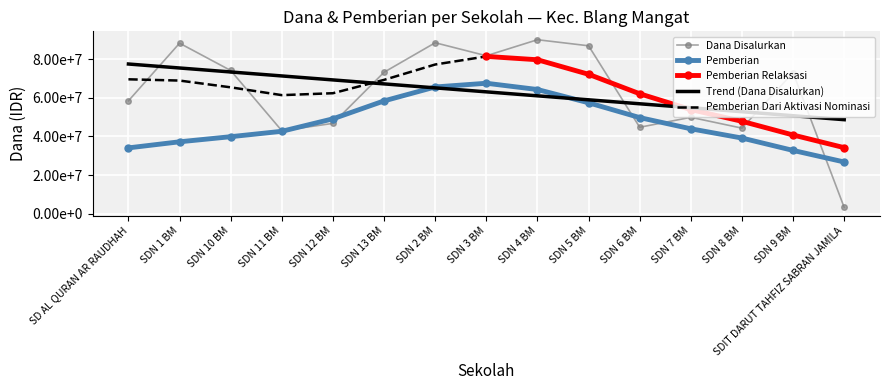

The value of Dana Disalurkan at SD NEGERI 13 BLANG MANGAT is 114450153. True or false?

False